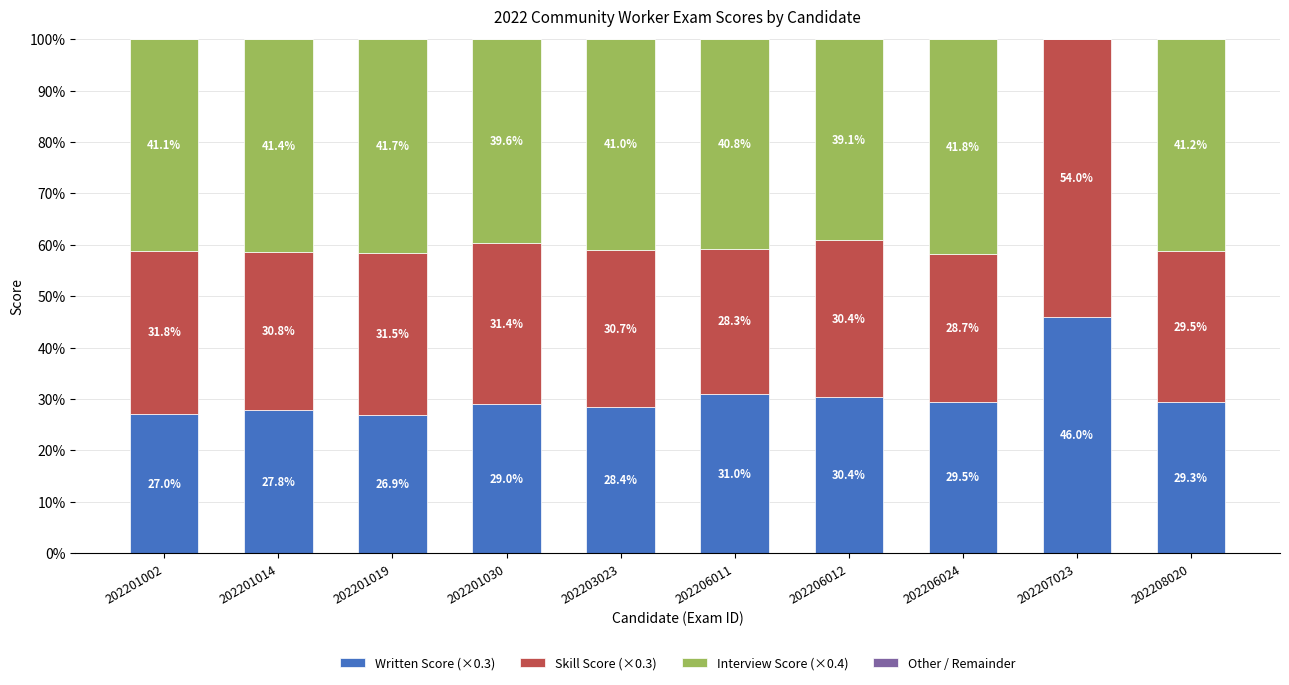

What is the maximum value for Written Score (×0.3)?

46.0